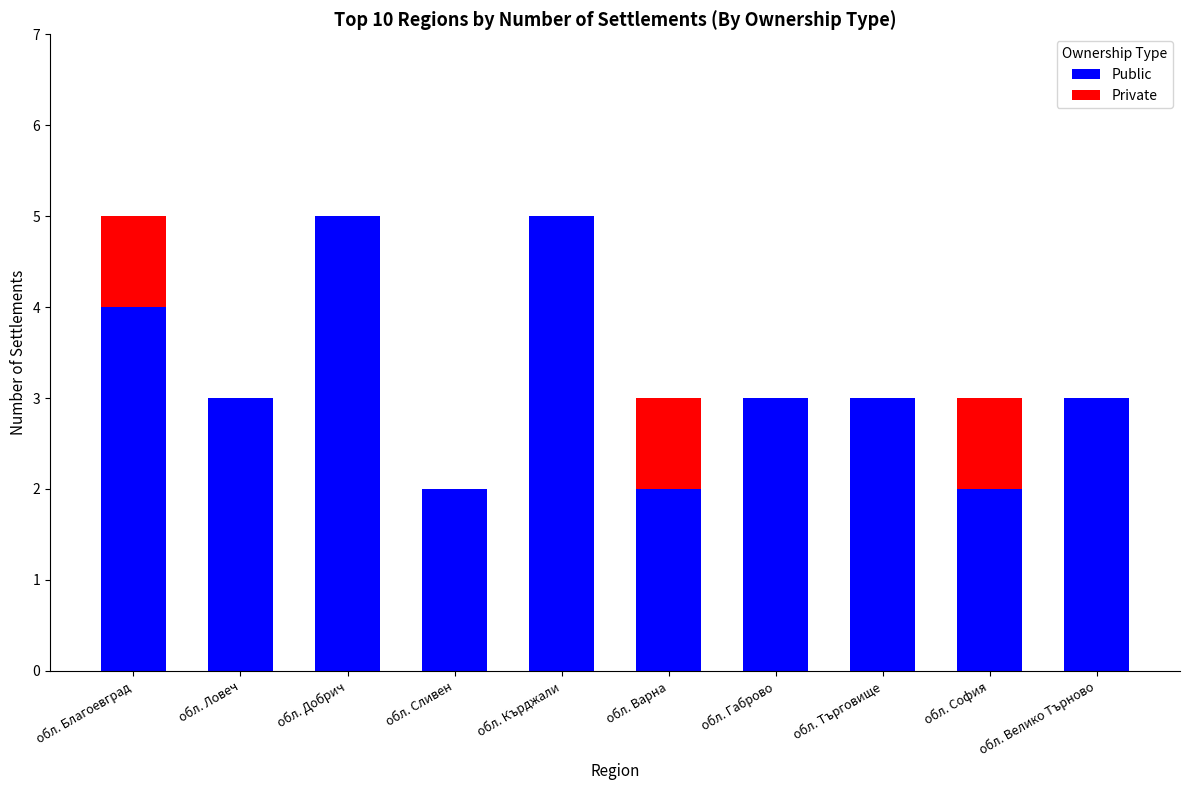

Is it true that Public equals 2 at обл. София?

True